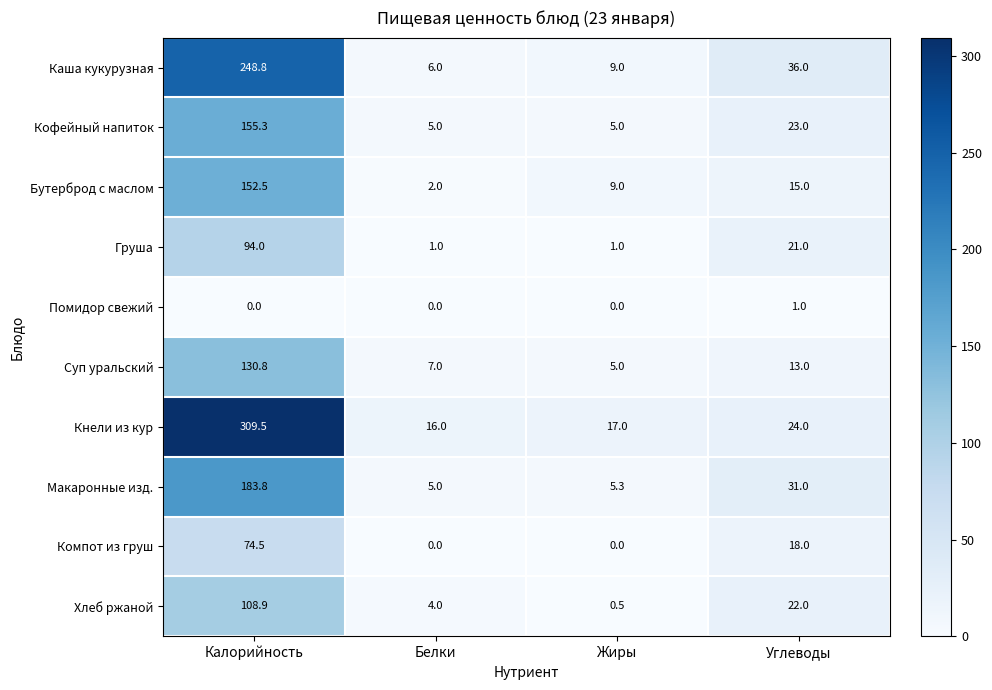

Which series has the largest range (max minus min)?

Кнели из кур